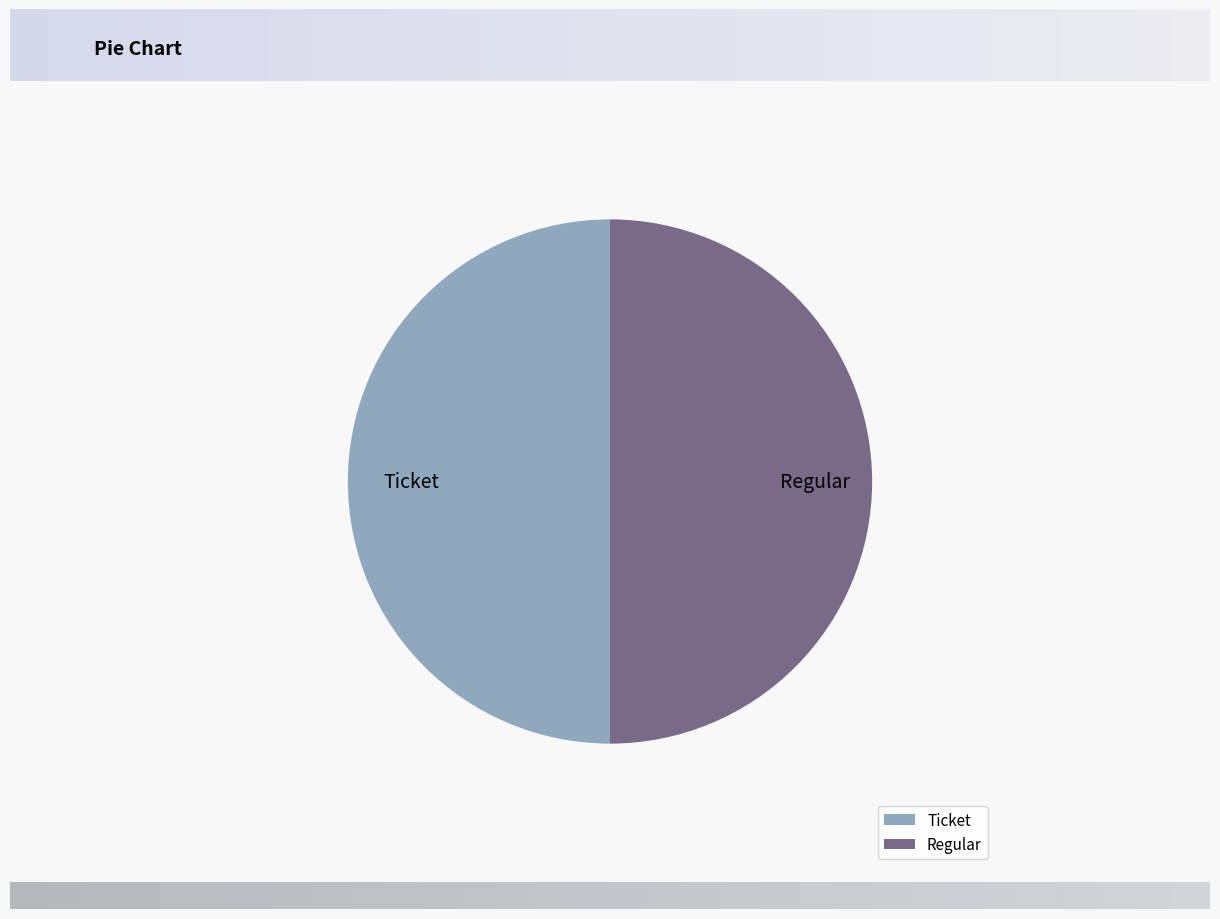

What is the ratio of the value at Regular to the value at Ticket?

1.0